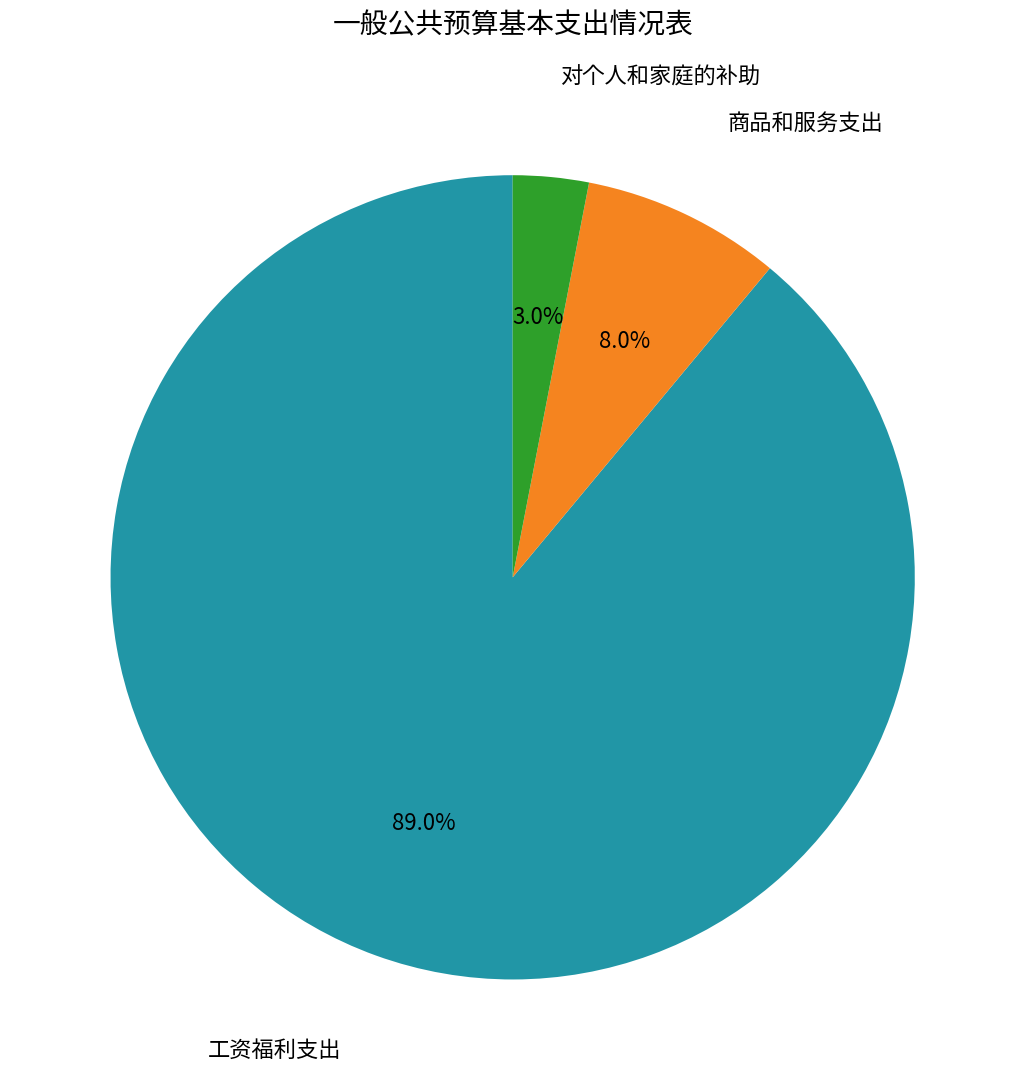

Is there a majority slice in this chart?

Yes